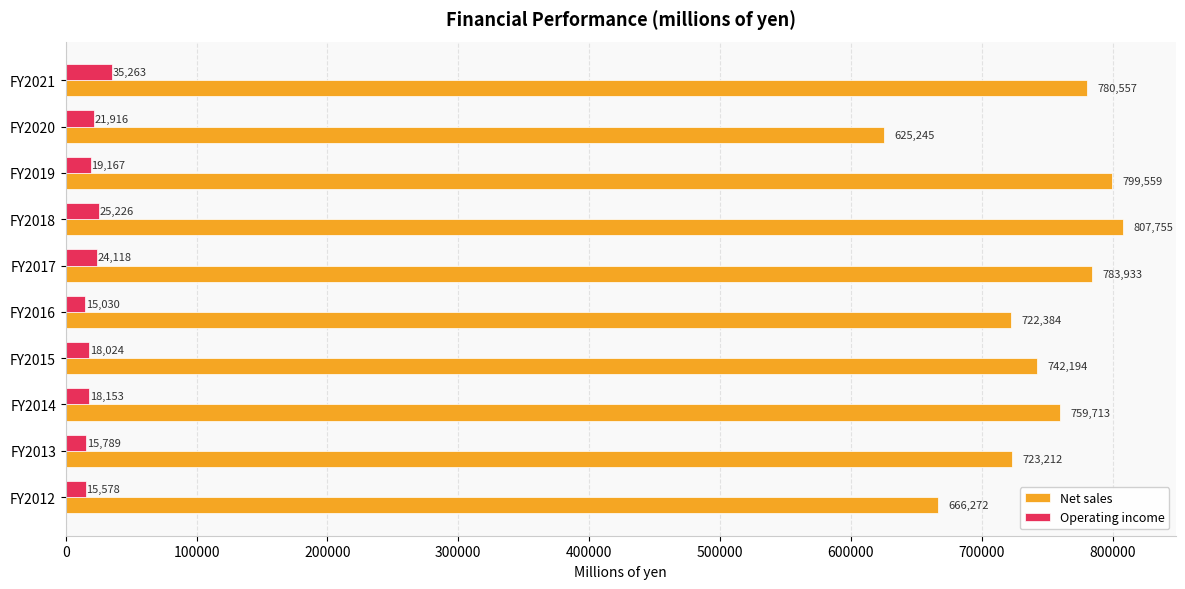

Rank the series by their average value, from highest to lowest.

Net sales, Operating income